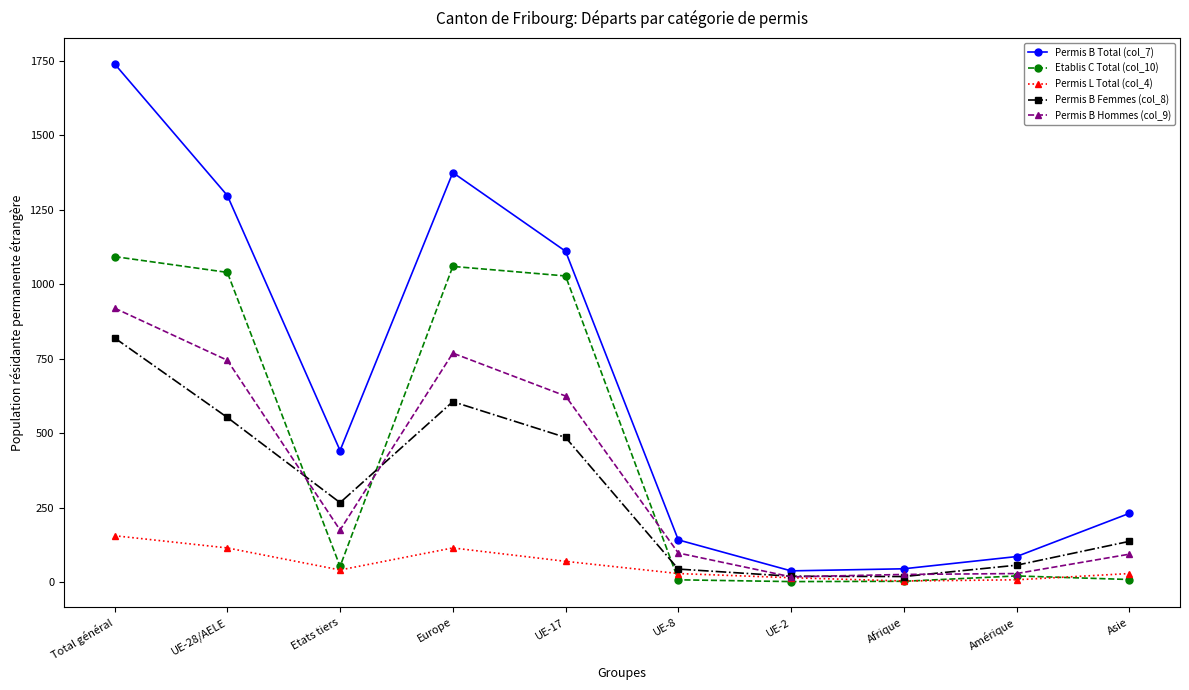

Rank the series by their maximum value, from lowest to highest.

Permis L Total (col_4), Permis B Femmes (col_8), Permis B Hommes (col_9), Etablis C Total (col_10), Permis B Total (col_7)